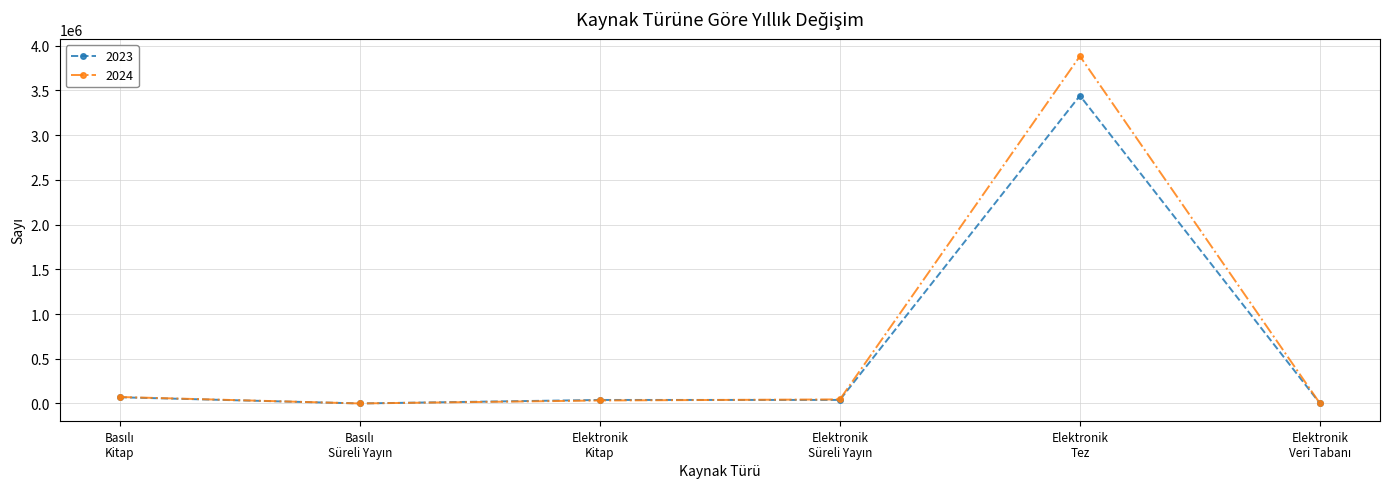

What is the greatest value displayed?

3882317